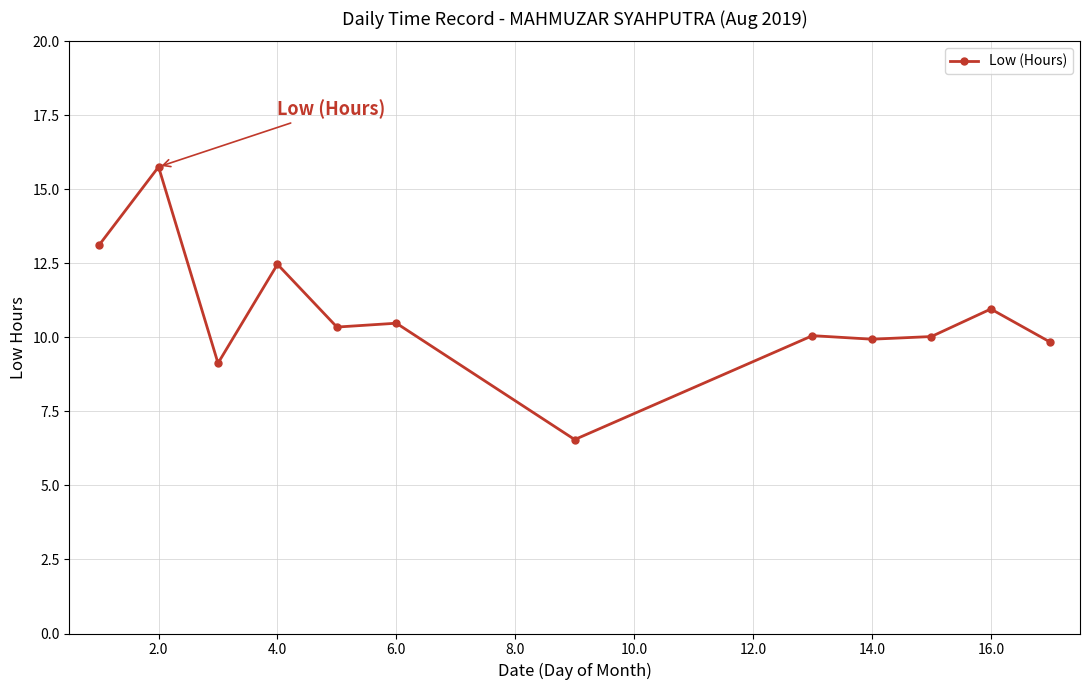

What is the value of the 11th point from the left?

11.0